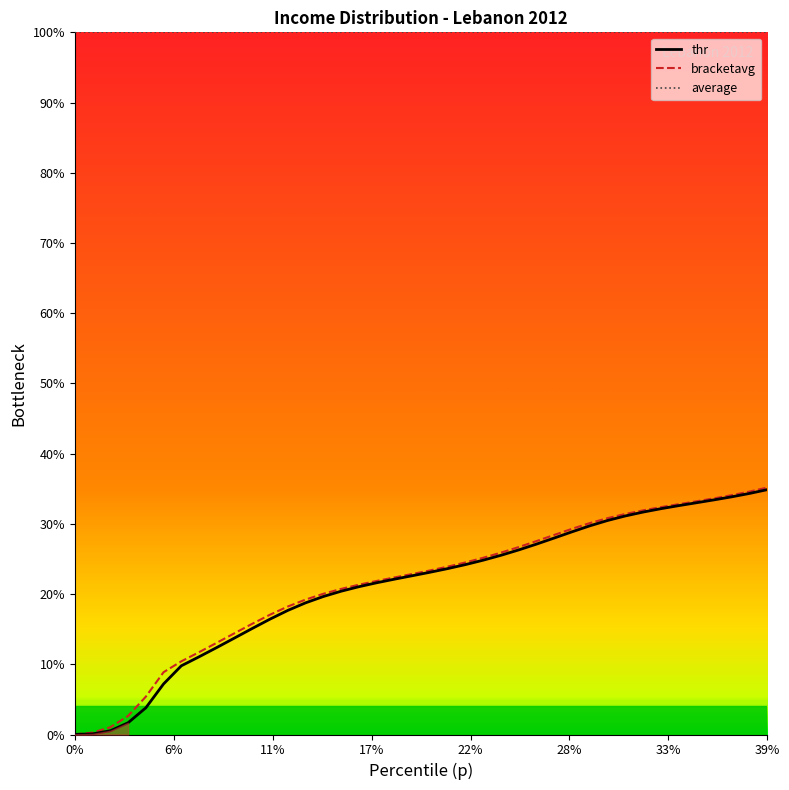

Rank the series by their average value, from highest to lowest.

bracketavg, thr